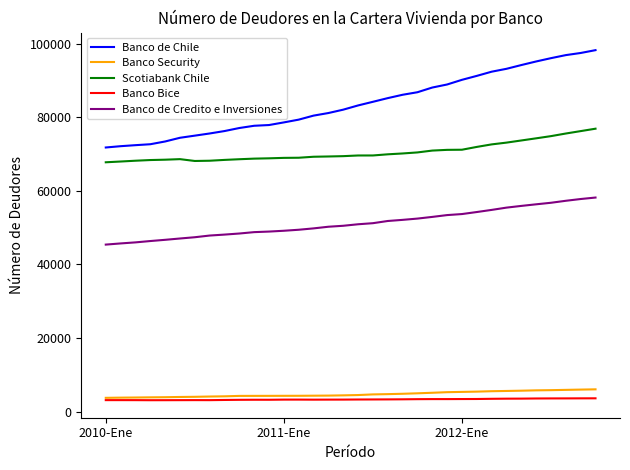

True or false: Banco Bice and Banco de Chile intersect in this chart.

False